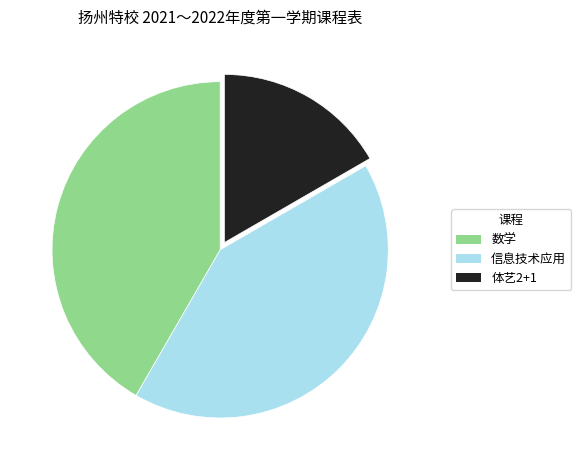

Is the sum of 体艺2+1 and 数学 greater than half?

Yes